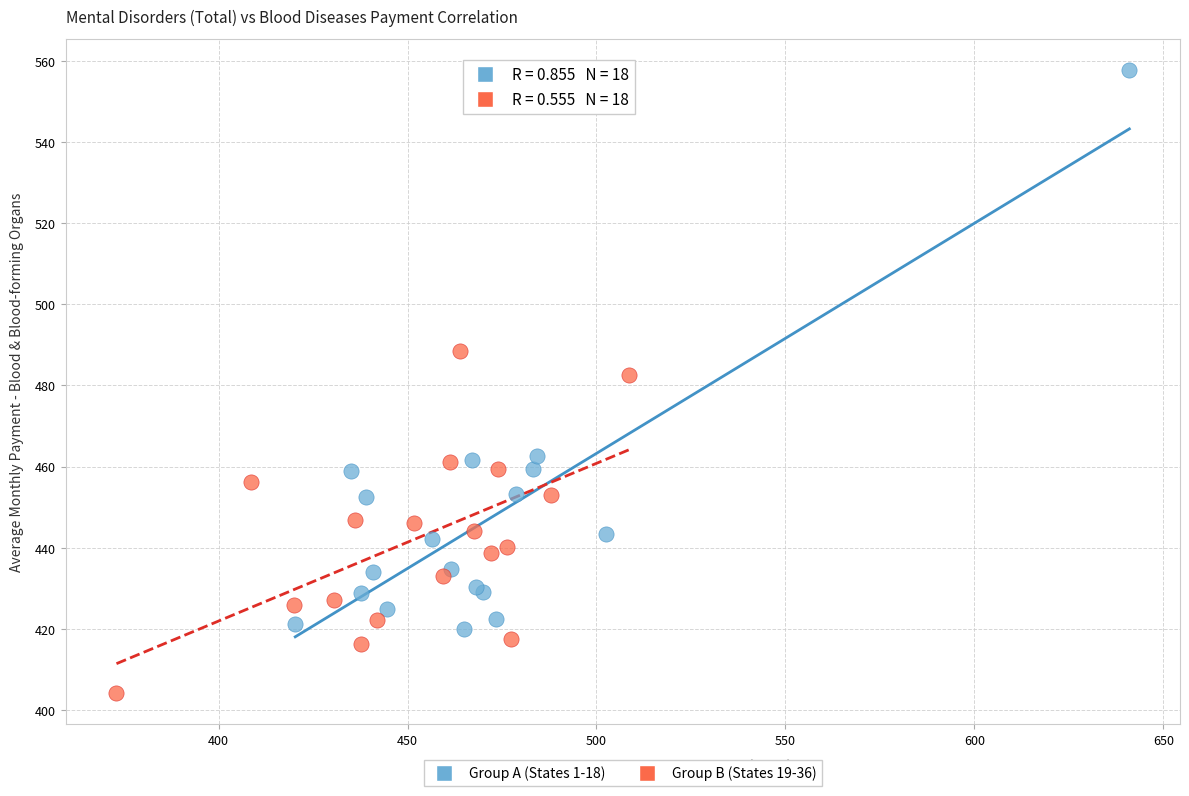

Which series reaches the minimum Y coordinate?

Group B (States 19-36)